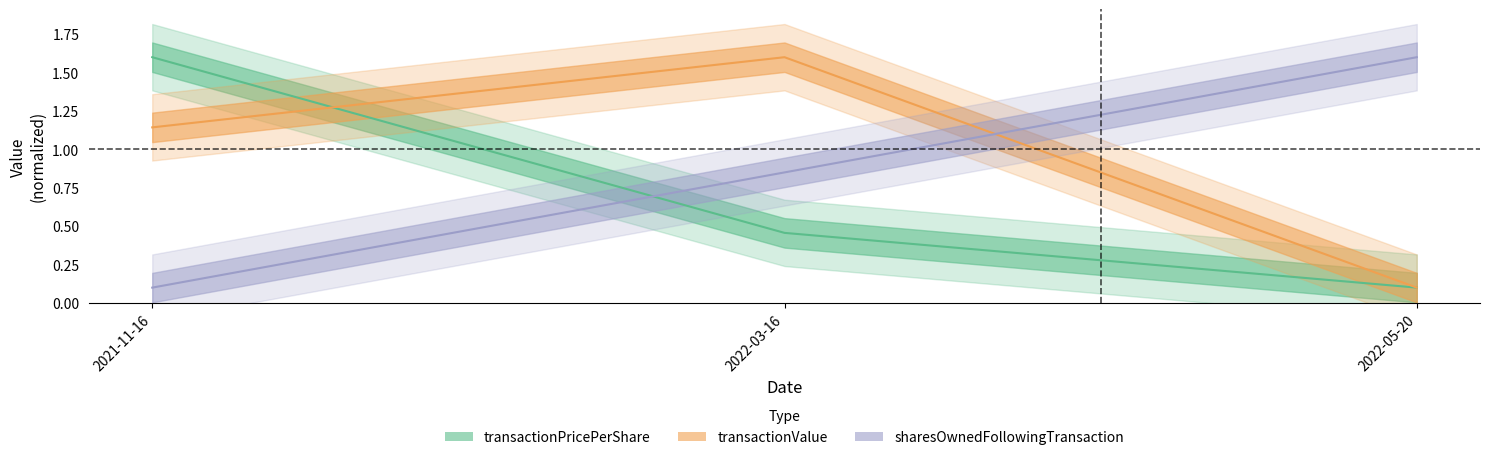

What is the sum of all transactionPricePerShare values?

2.2